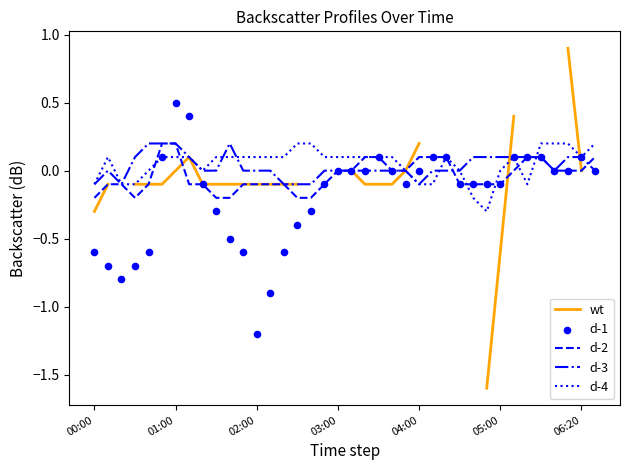

Which series has the largest total across all categories?

d-4